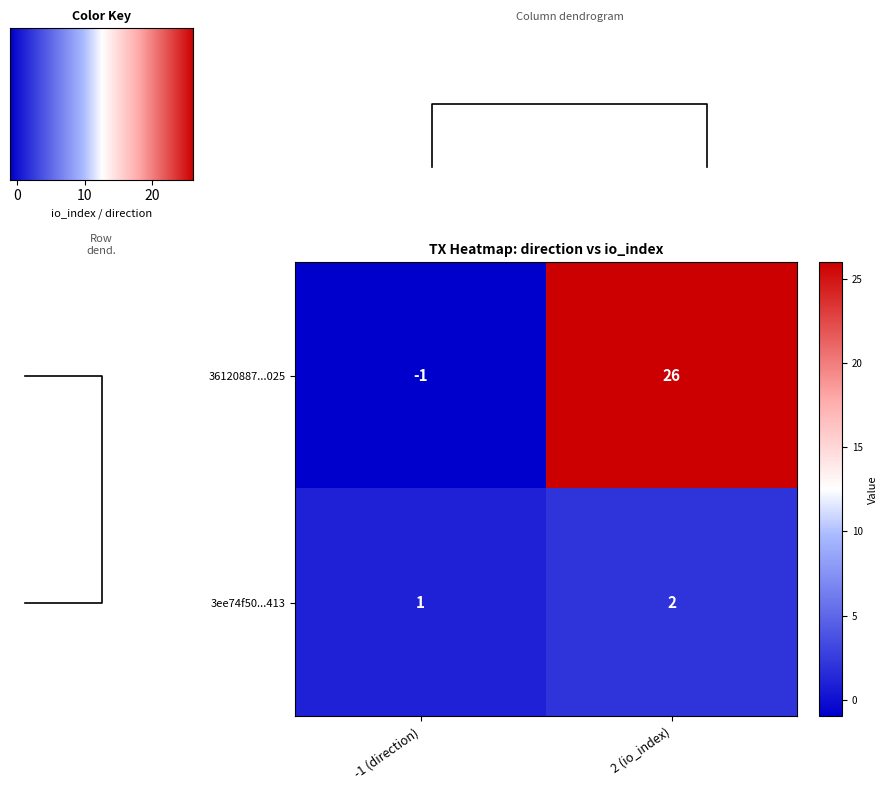

True or false: 36120887...025 has a value of -1 at -1 (direction).

True